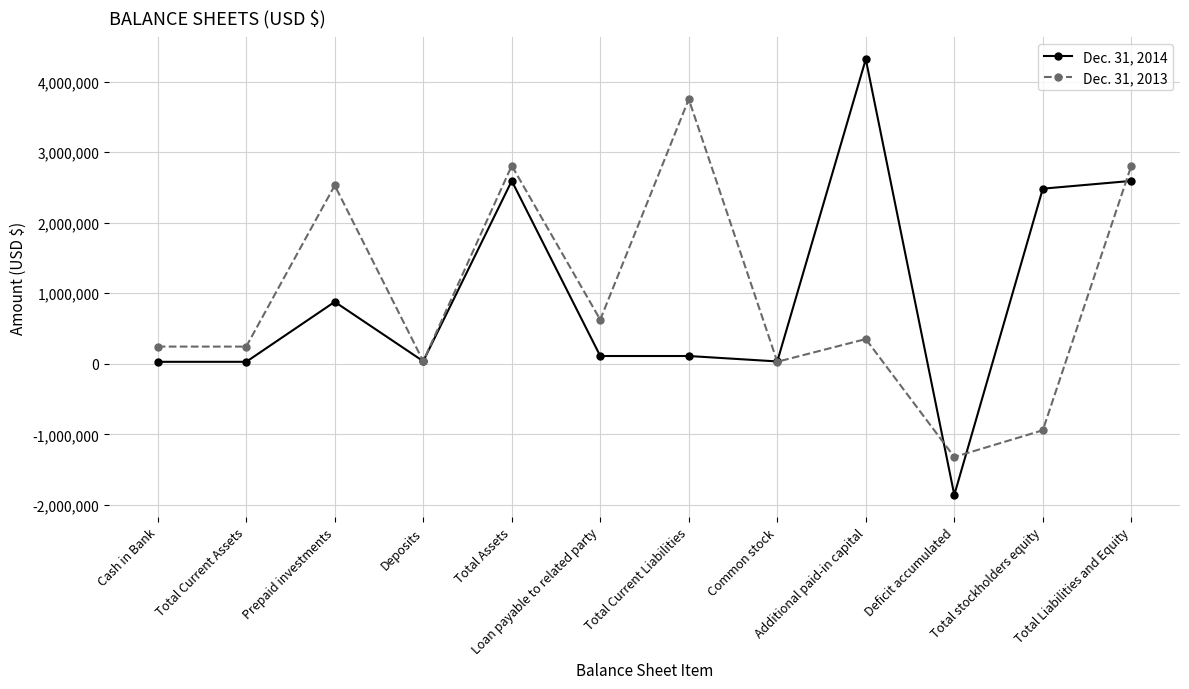

Is it true that Dec. 31, 2014 equals 109859 at Total Current Liabilities?

True